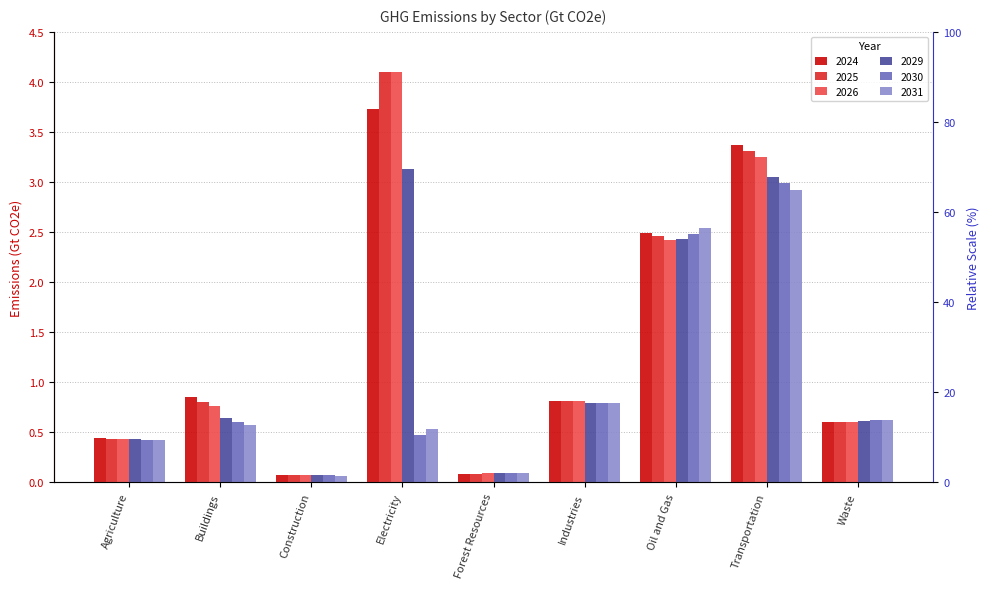

What is the value of the 2029 bar at the 4th from the left?

3.1